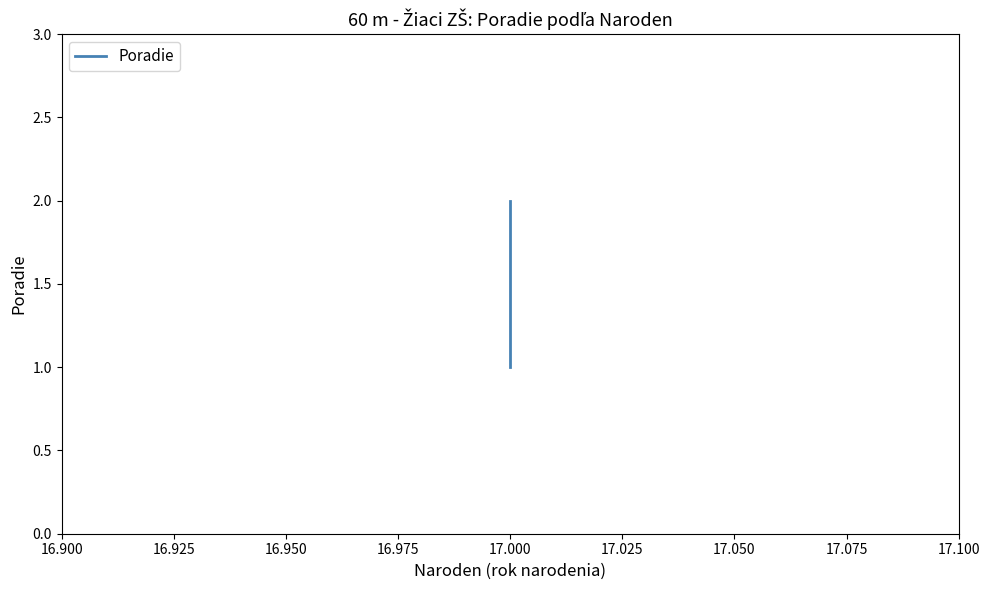

Is it true that the value at 17.000 is 3?

False